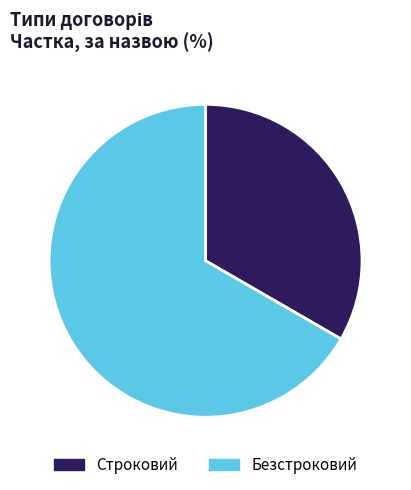

Which slice is the largest?

Безстроковий